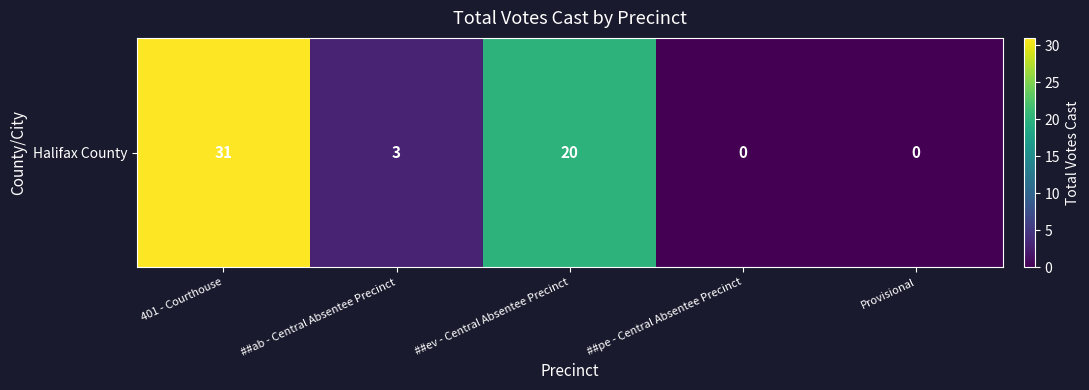

What is the change in value from 401 - Courthouse to ##ev - Central Absentee Precinct?

-11